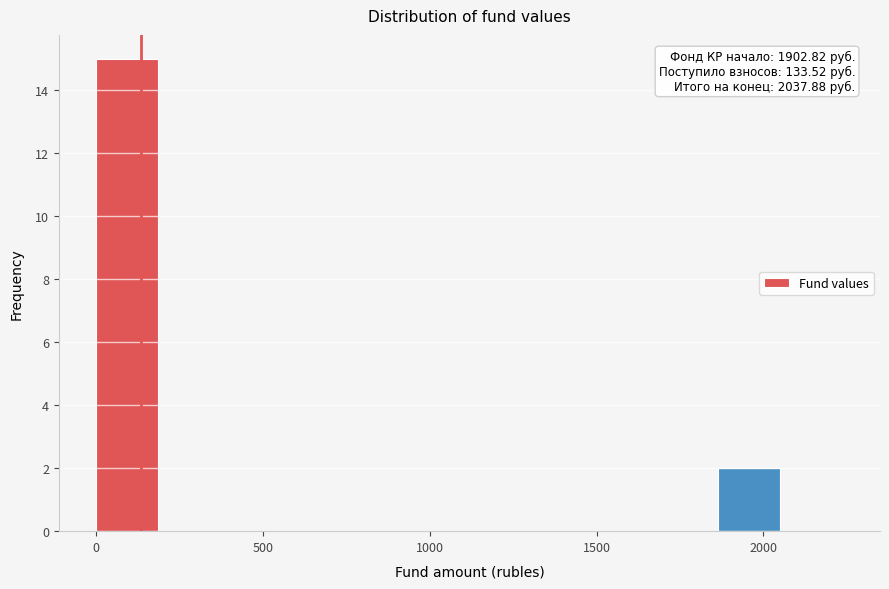

Around what value on the x-axis is the tallest bar? Give the approximate position of its centre, as read against the axis.

100